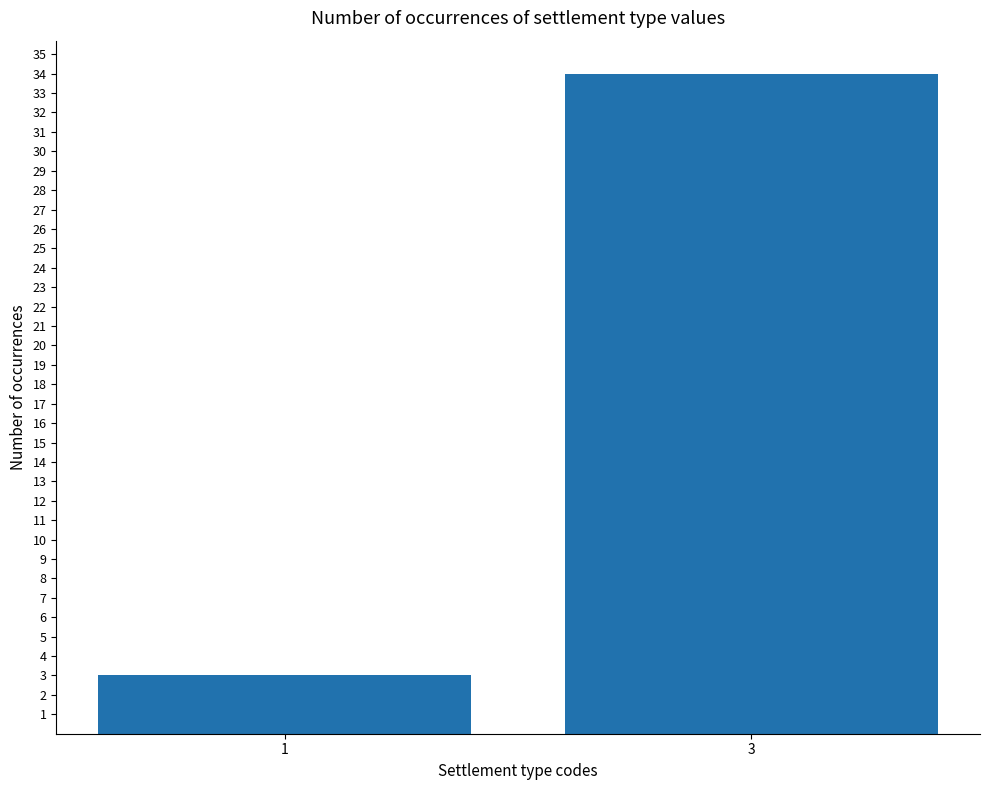

The chart shows a value of 3 at 1. True or false?

True